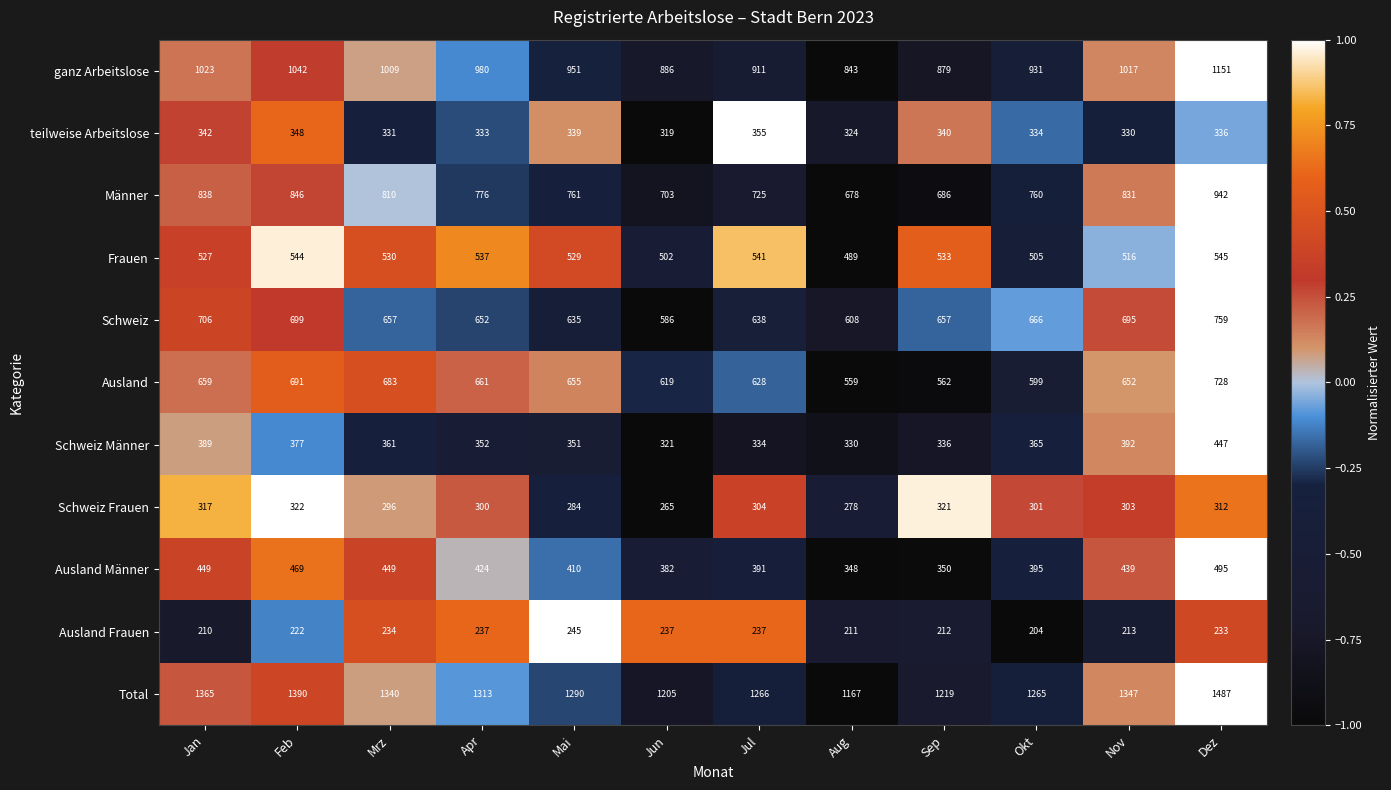

What is the greatest value displayed?

1487